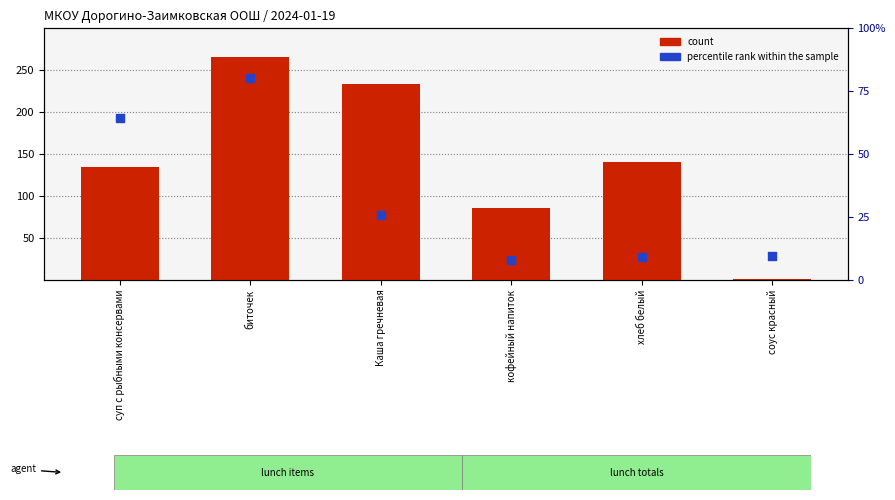

What are all the series names shown in the legend?

count, percentile rank within the sample